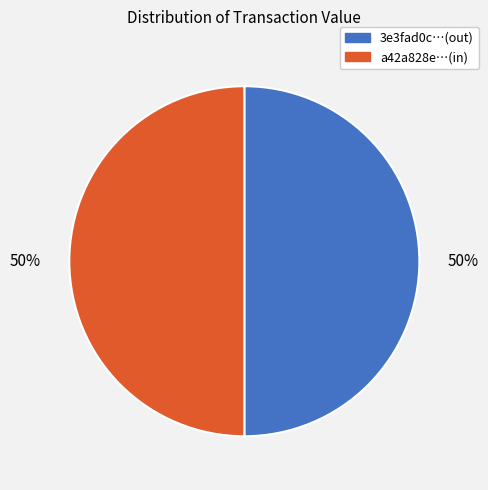

To the nearest percent, what is the average slice percentage?

50%